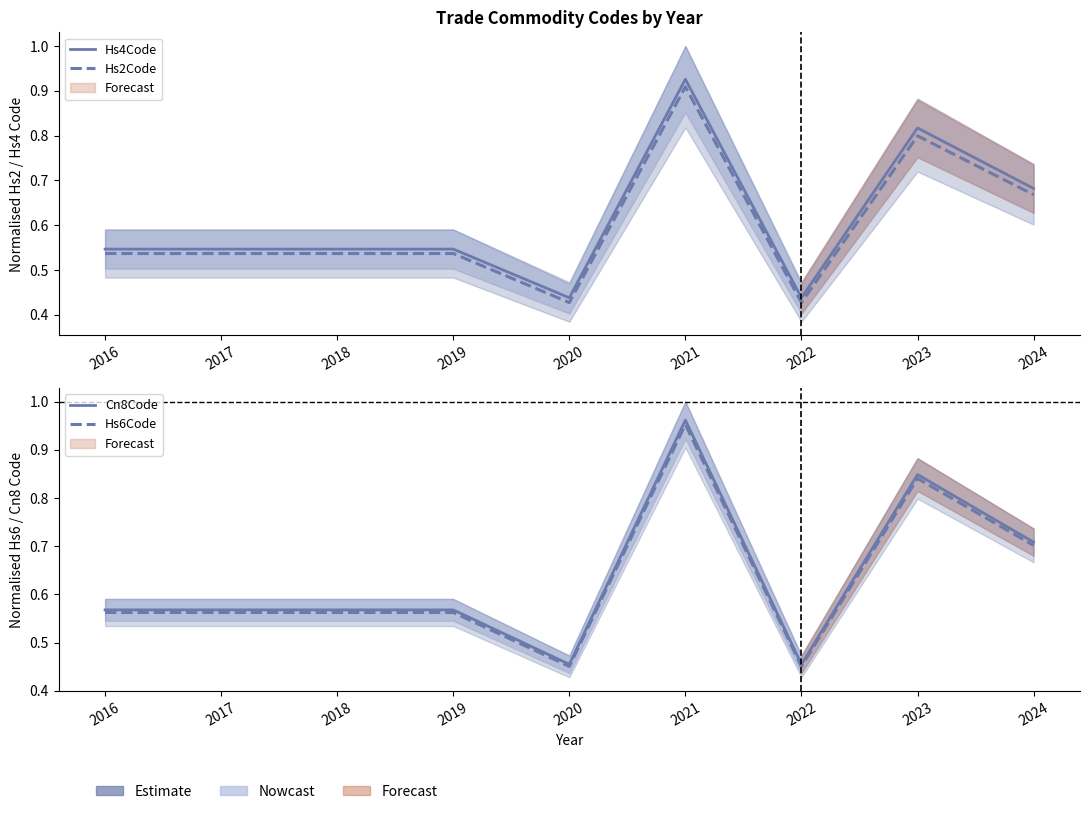

What is the value of the Hs2Code point at the 1st from the left?

0.5